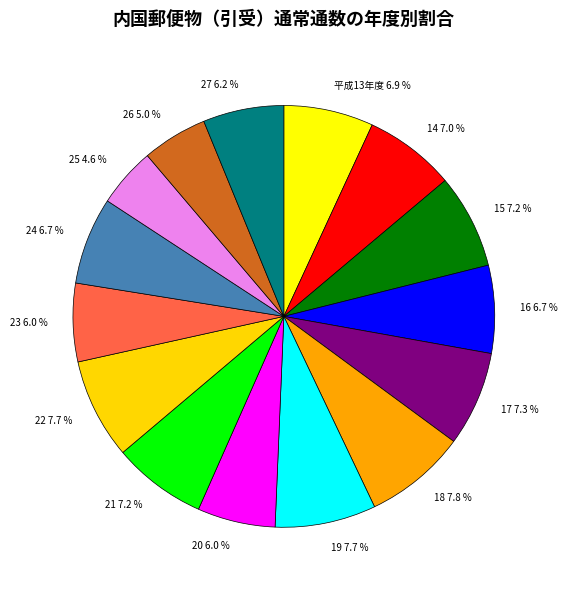

Which has a higher value, 25 4.6 % or 24 6.7 %?

24 6.7 %